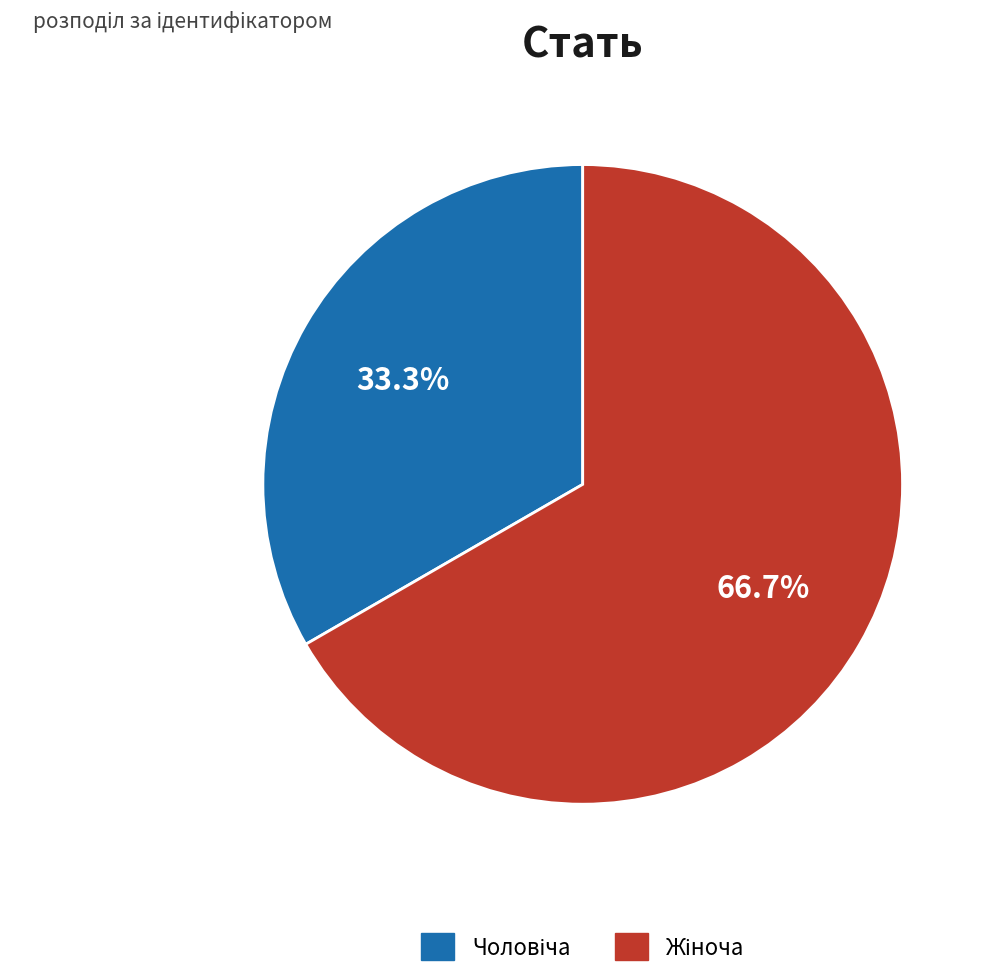

Is there any slice that represents more than half of the pie?

Yes